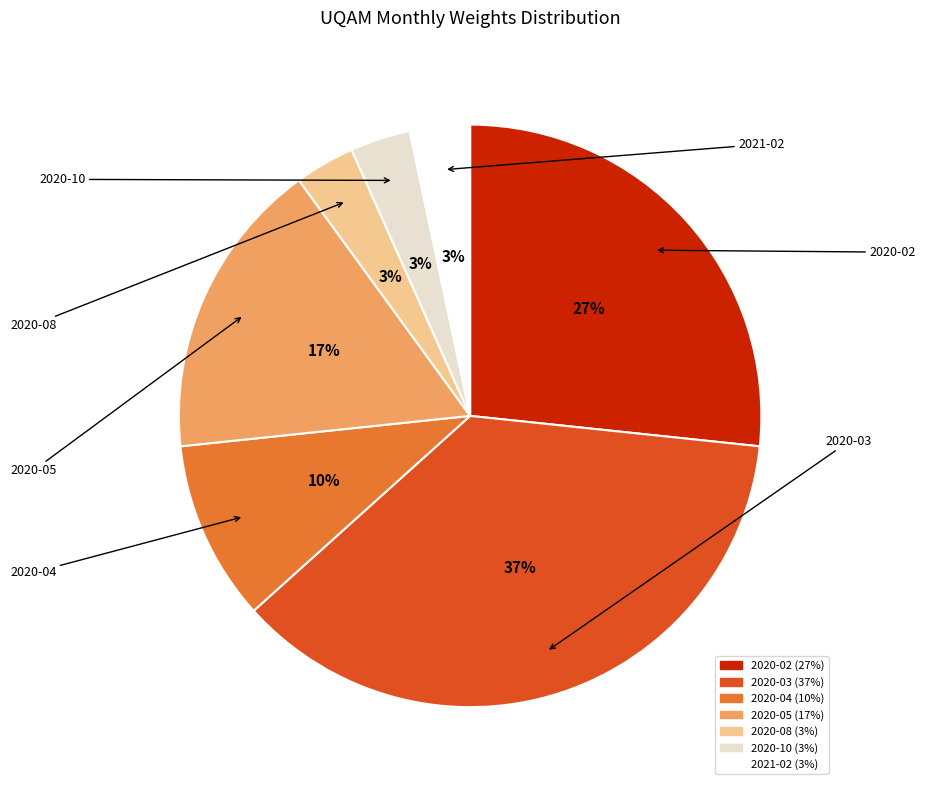

What is the ratio of the value at 2020-04 to the value at 2020-05?

0.6